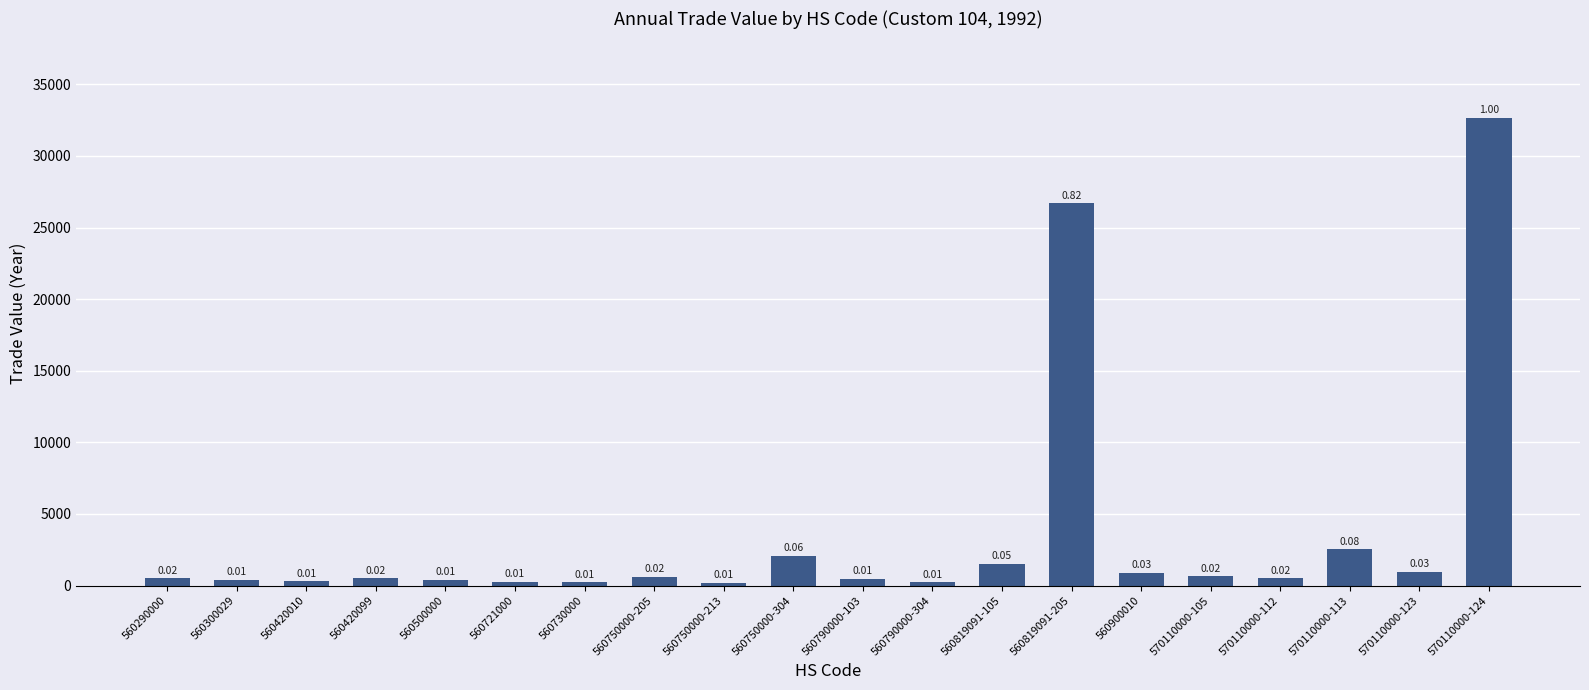

Rank the categories by value from highest to lowest.

570110000-124, 560819091-205, 570110000-113, 560750000-304, 560819091-105, 570110000-123, 560900010, 570110000-105, 560750000-205, 560290000, 560420099, 570110000-112, 560790000-103, 560300029, 560500000, 560420010, 560721000, 560790000-304, 560730000, 560750000-213